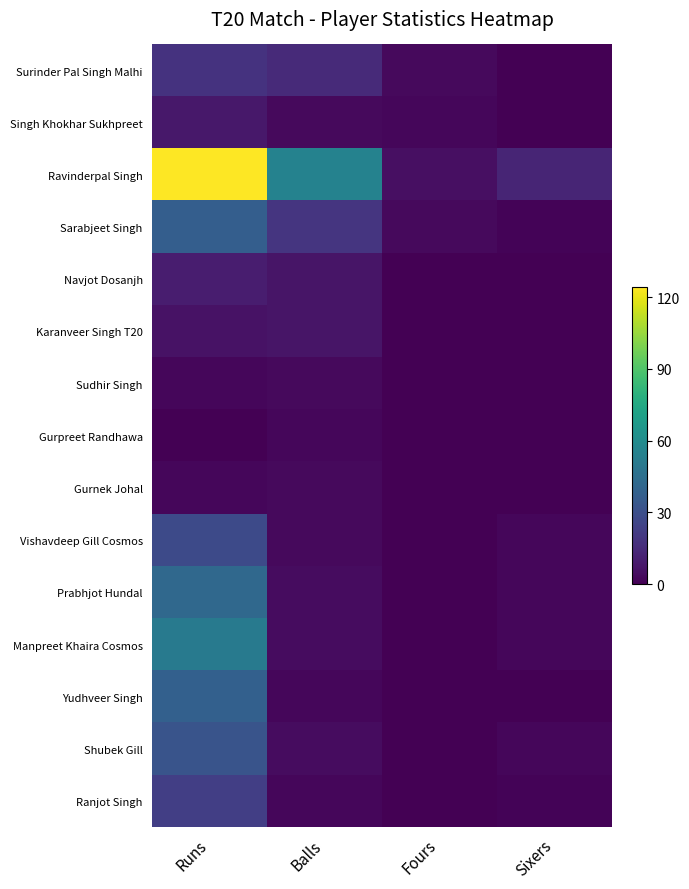

At how many categories does at least one series exceed 118?

1